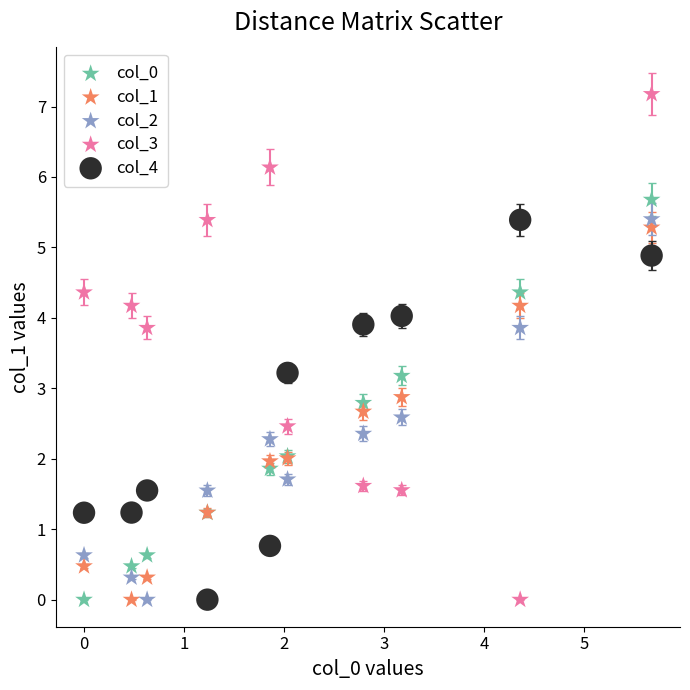

Which series has the widest spread of Y values?

col_3